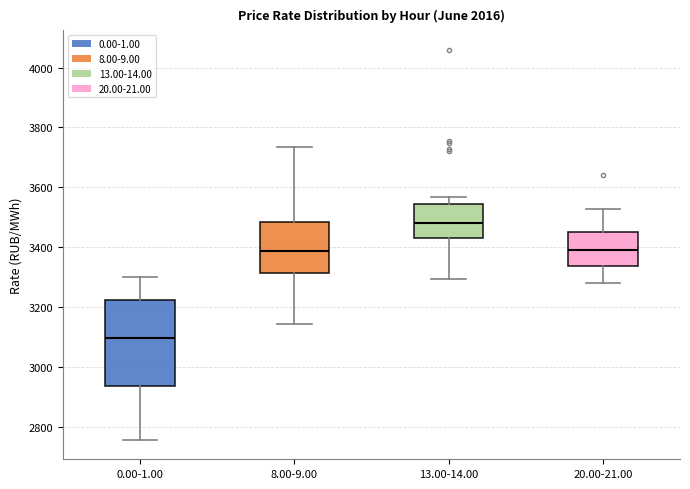

Where is the upper edge of the box for 0.00-1.00 on the y-axis? The values are not printed on the chart, so give them approximately, as read against the axis.

3220